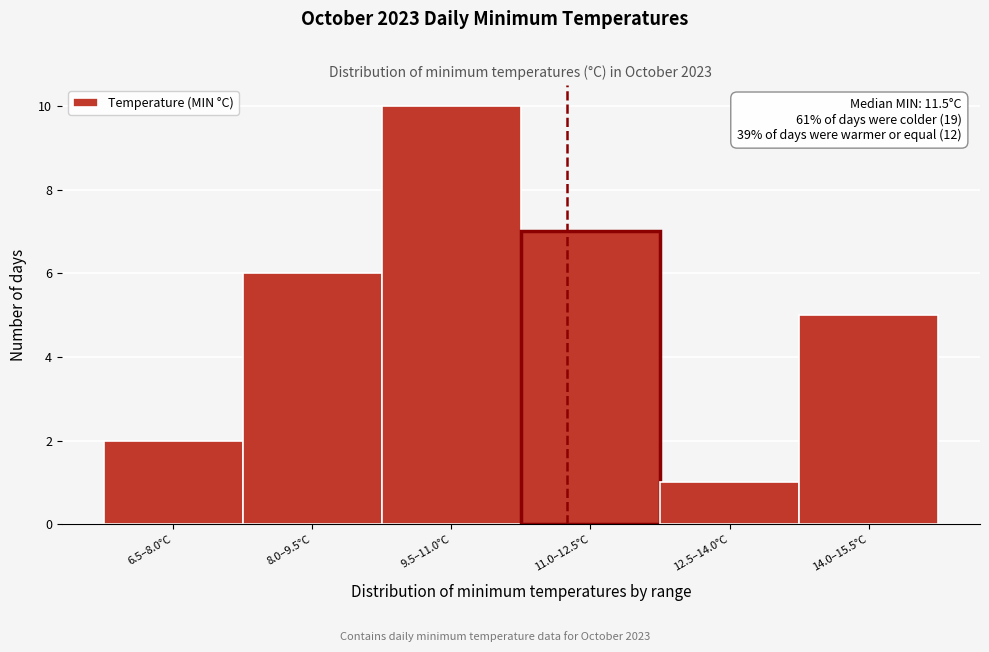

Reading left to right, list all the values displayed in this chart.

6.5–8.0°C=2	8.0–9.5°C=6	9.5–11.0°C=10	11.0–12.5°C=7	12.5–14.0°C=1	14.0–15.5°C=5